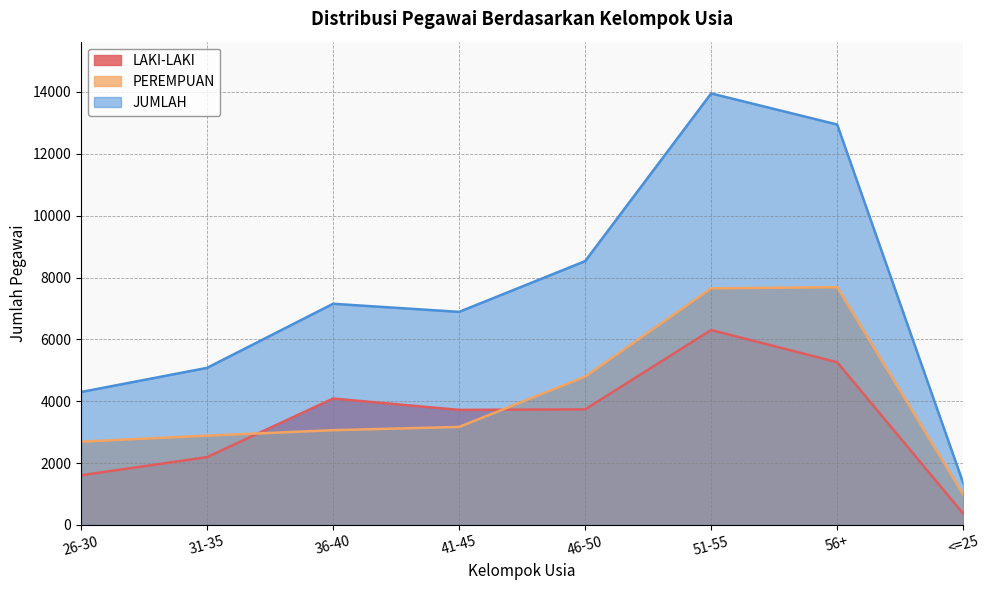

True or false: PEREMPUAN and LAKI-LAKI intersect in this chart.

True